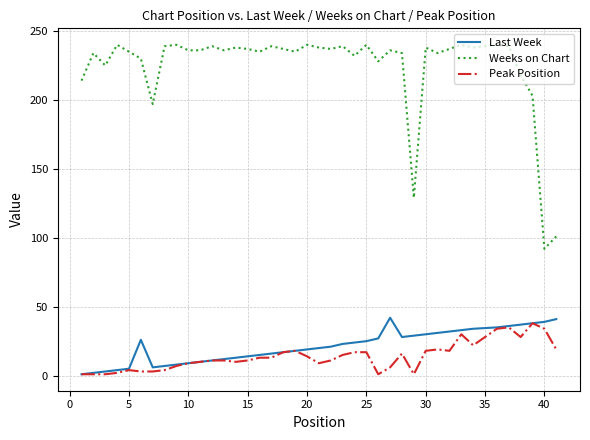

Which series has the largest range (max minus min)?

Weeks on Chart